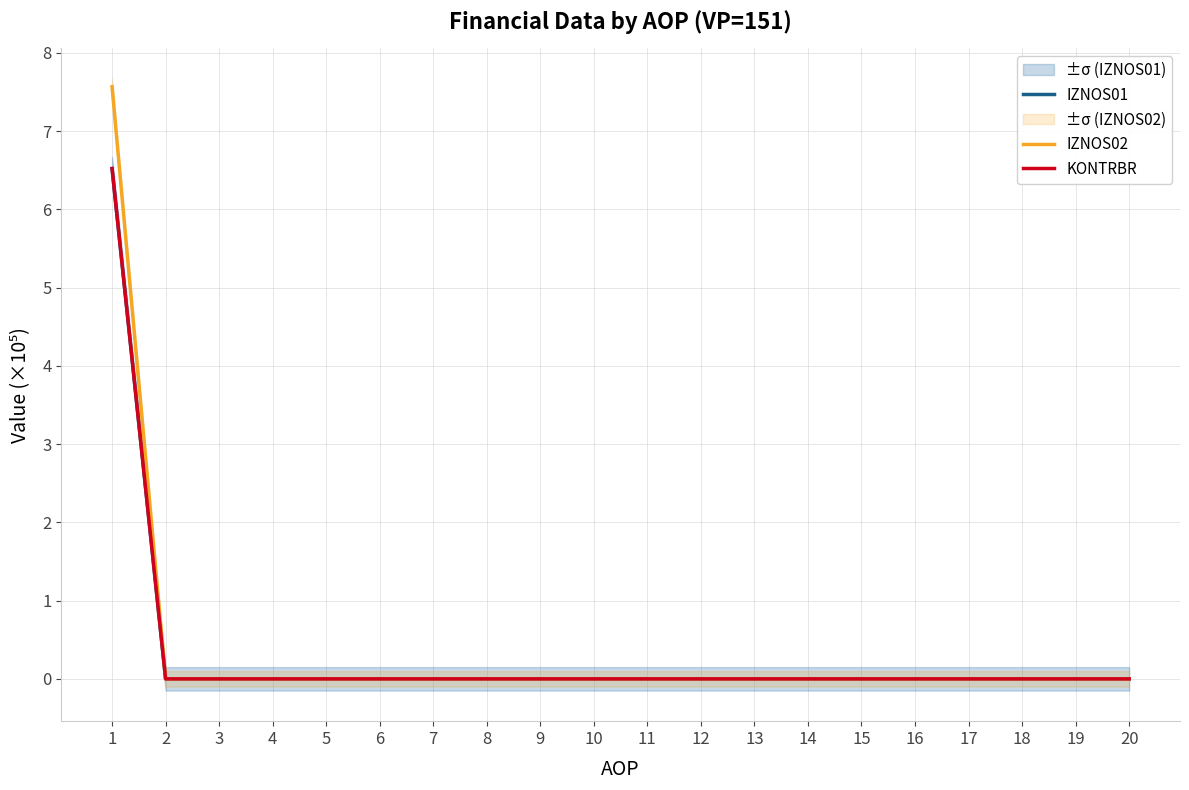

At how many categories does at least one series exceed 5?

1